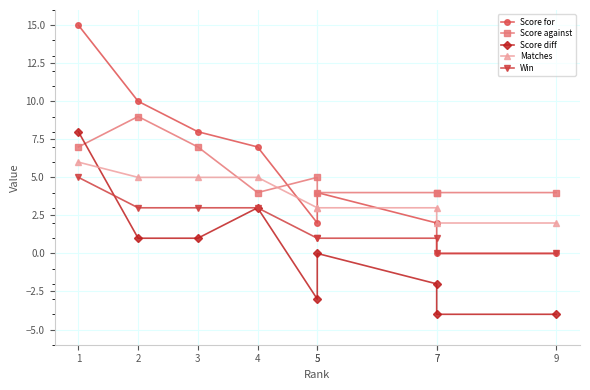

What is the spread (max minus min) of values at 3?

7